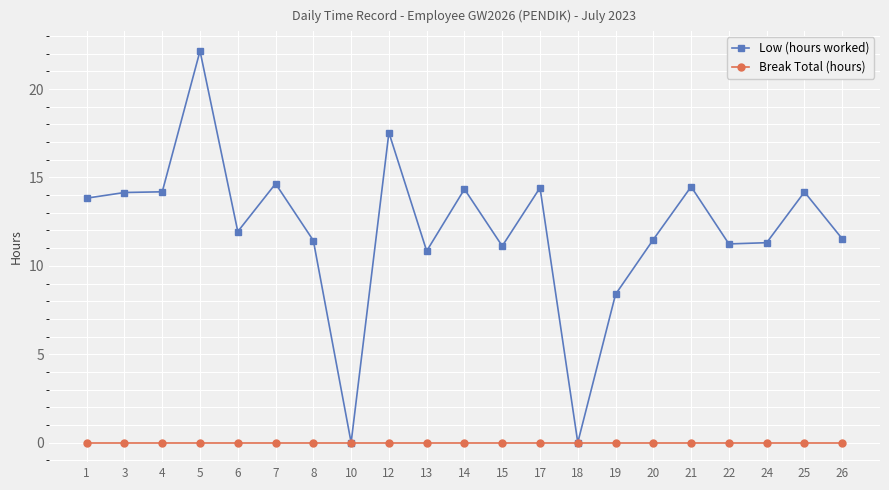

What are all the series names shown in the legend?

Low (hours worked), Break Total (hours)